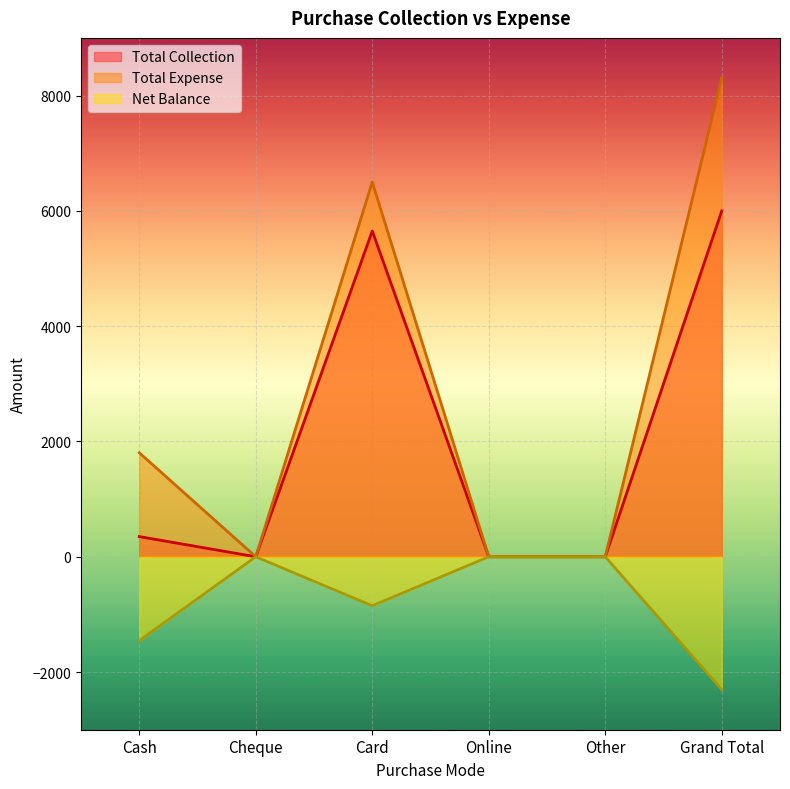

Count the number of categories in the chart.

6